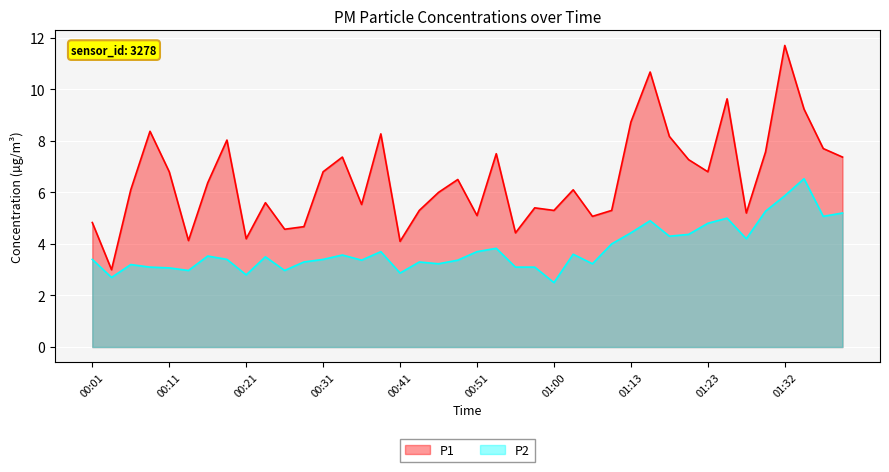

At which category does P2 reach its first local peak?

00:06